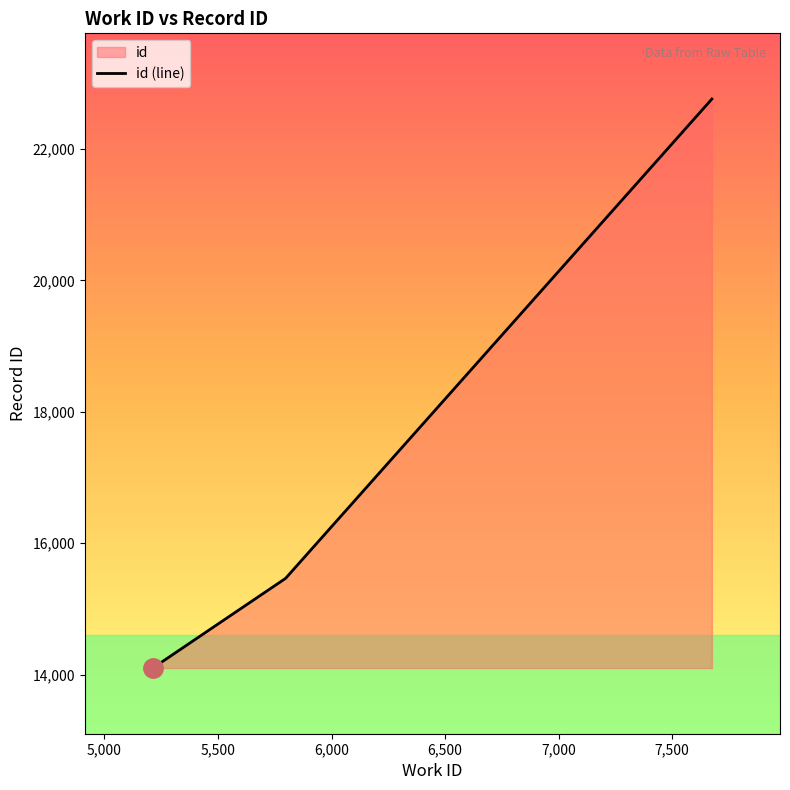

Which has a higher value, 6,500 or 5,500?

6,500